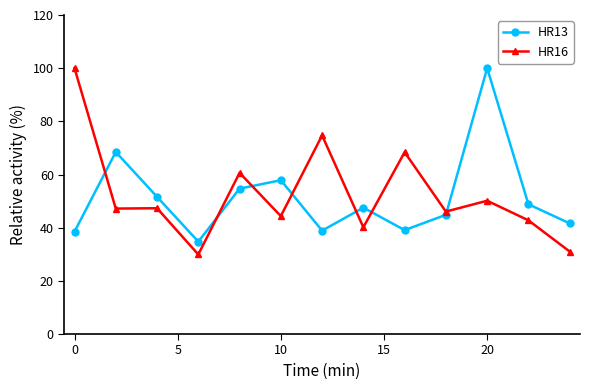

List the series in order of their overall mean, highest first.

HR16, HR13